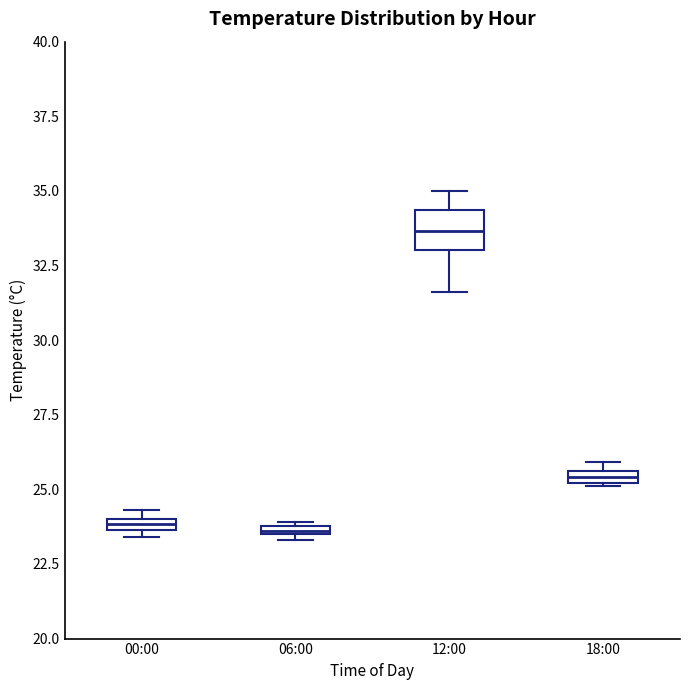

Comparing the boxes themselves (not the whiskers), which one is the tallest?

12:00